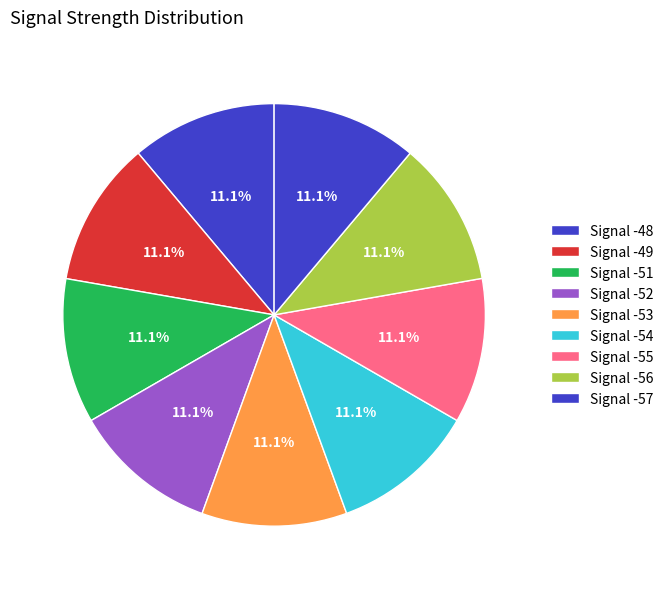

Count the number of slices in the pie.

9